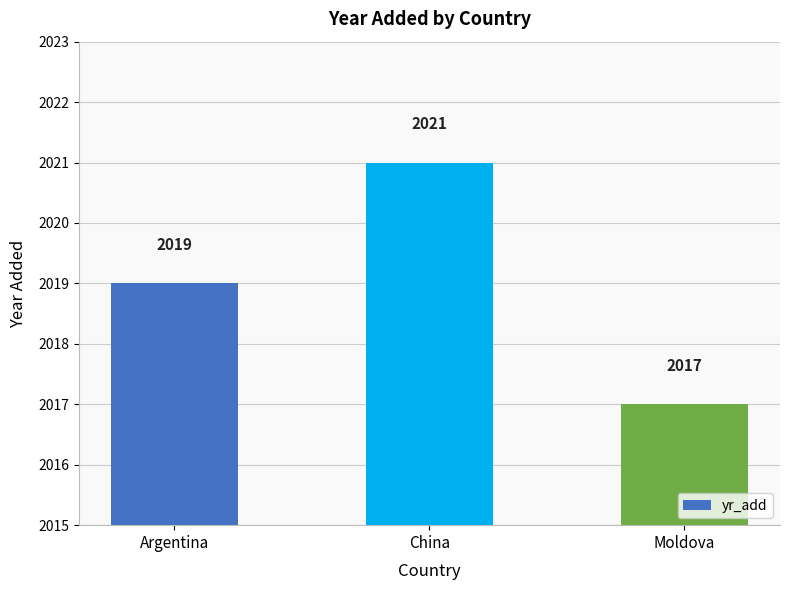

Does the chart contain stacked bars?

No